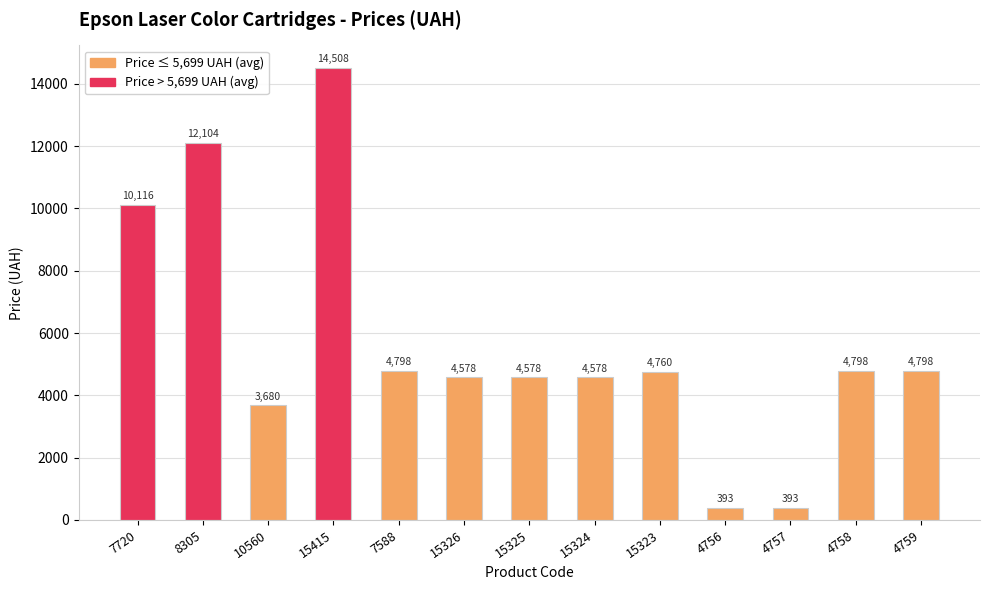

What is the label of the 12th bar from the left?

4758